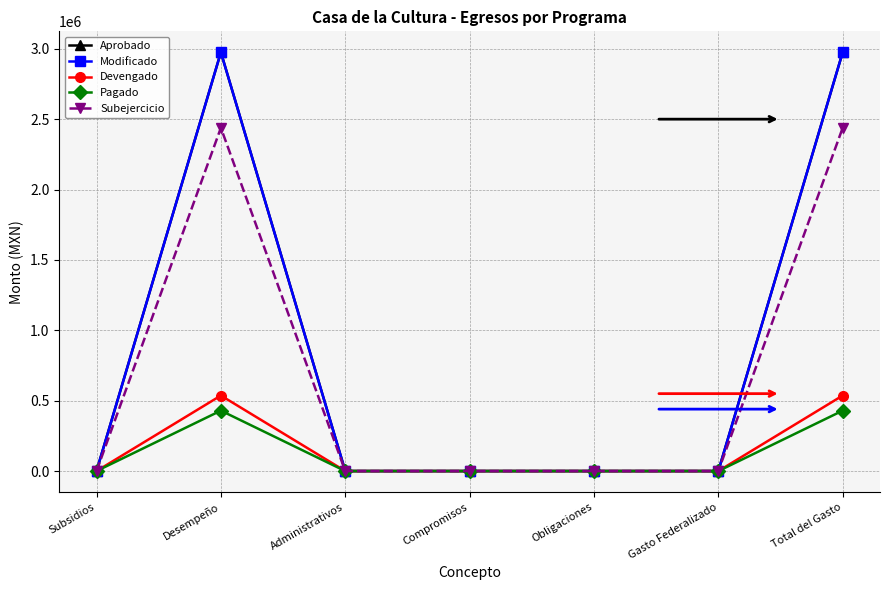

Does the chart have visible grid lines?

Yes